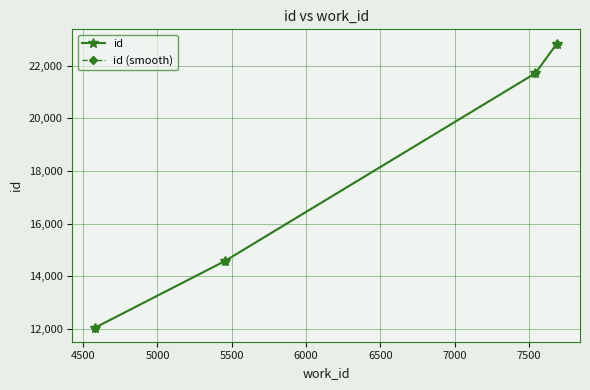

Is this an area chart (filled region under the line)?

No